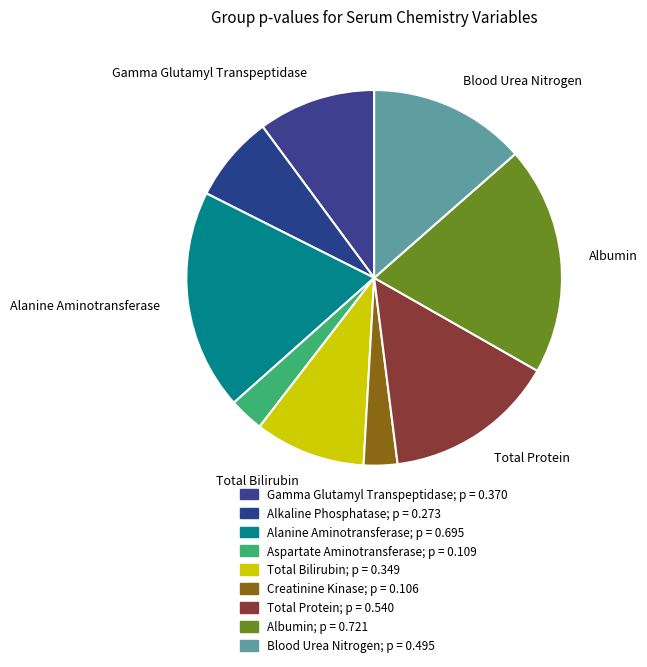

Is there any slice that represents more than half of the pie?

No